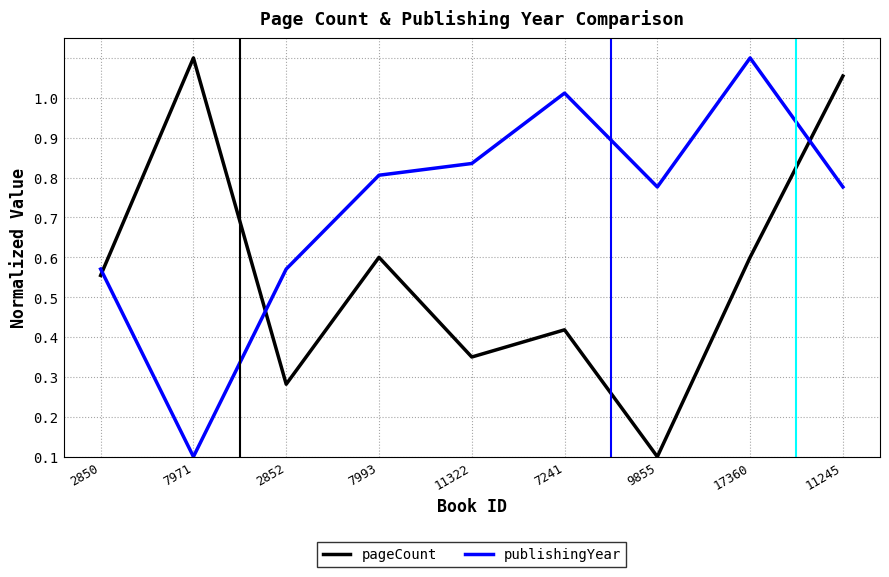

What is the value of the pageCount point at the 9th from the left?

1.0